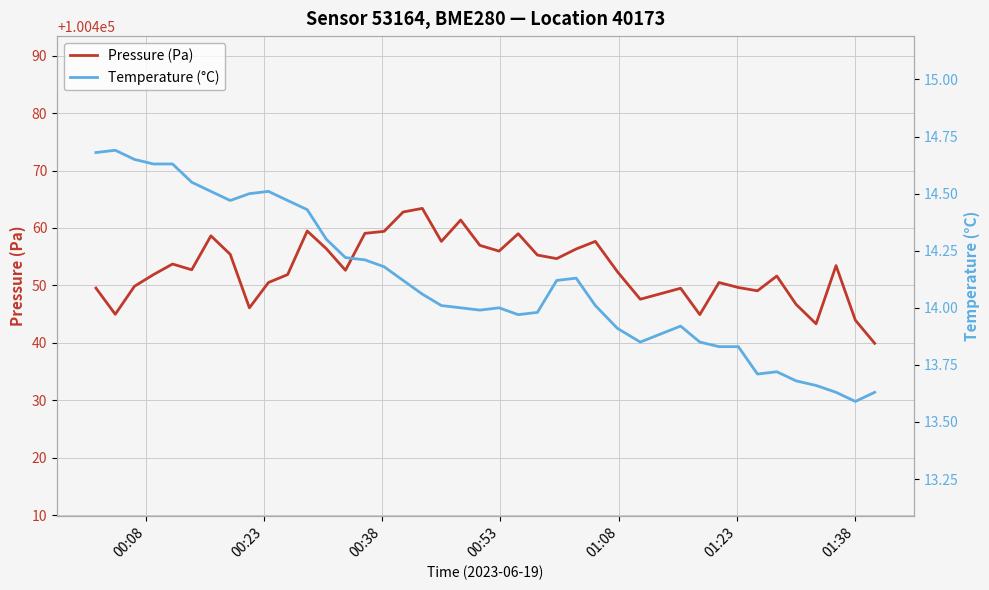

What is the difference between the maximum and minimum values in the Temperature (°C) series?

1.1